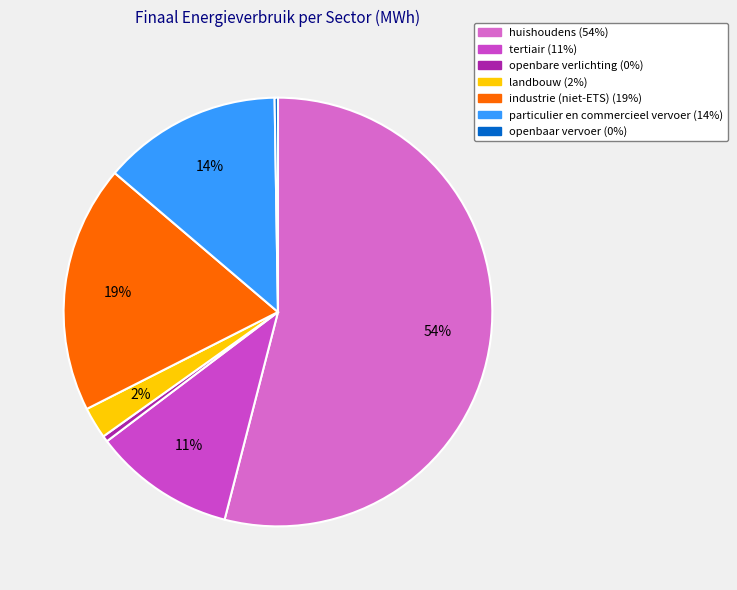

Which has a higher value, openbaar vervoer or openbare verlichting?

openbare verlichting